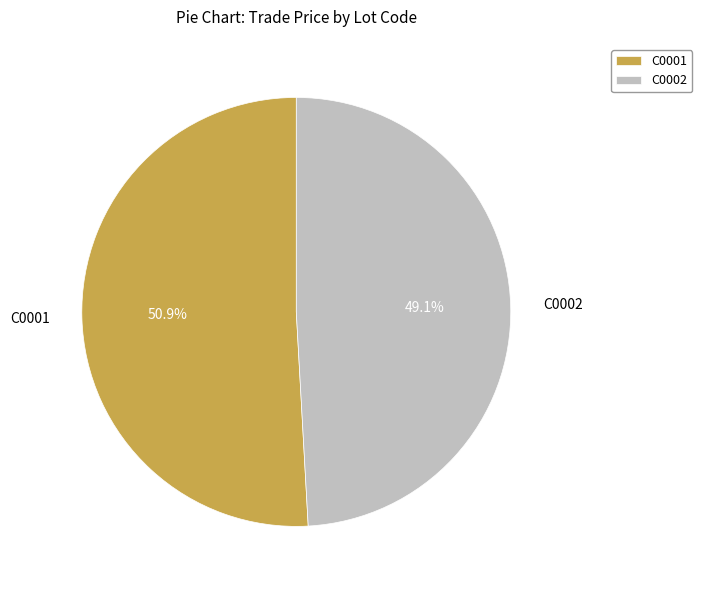

Between C0001 and C0002, which is larger?

C0001